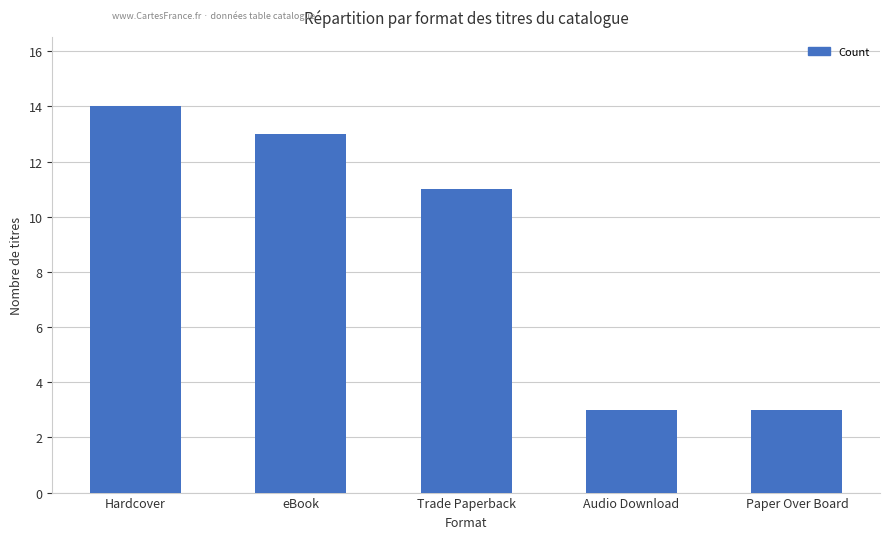

How many categories are shown in the chart?

5